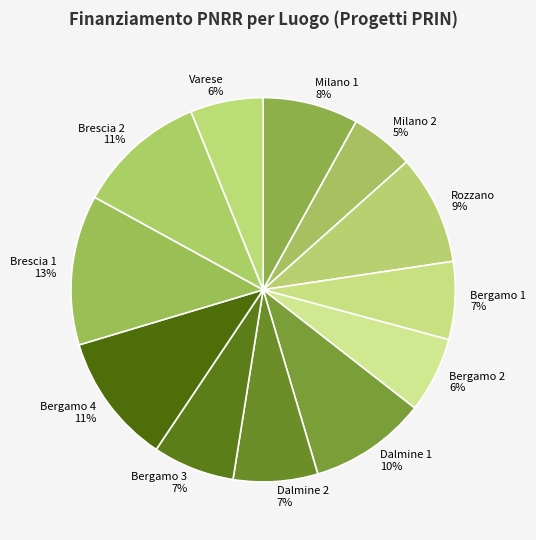

The Bergamo 4 slice represents 6% of the pie. True or false?

False